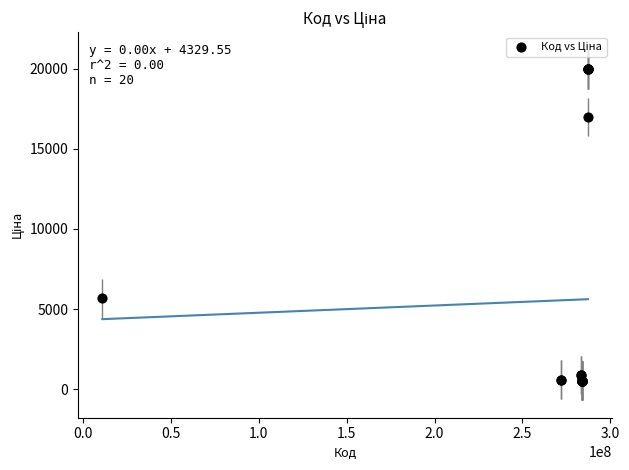

What Y value in the scatter plot is closest to 10251?

5673.8